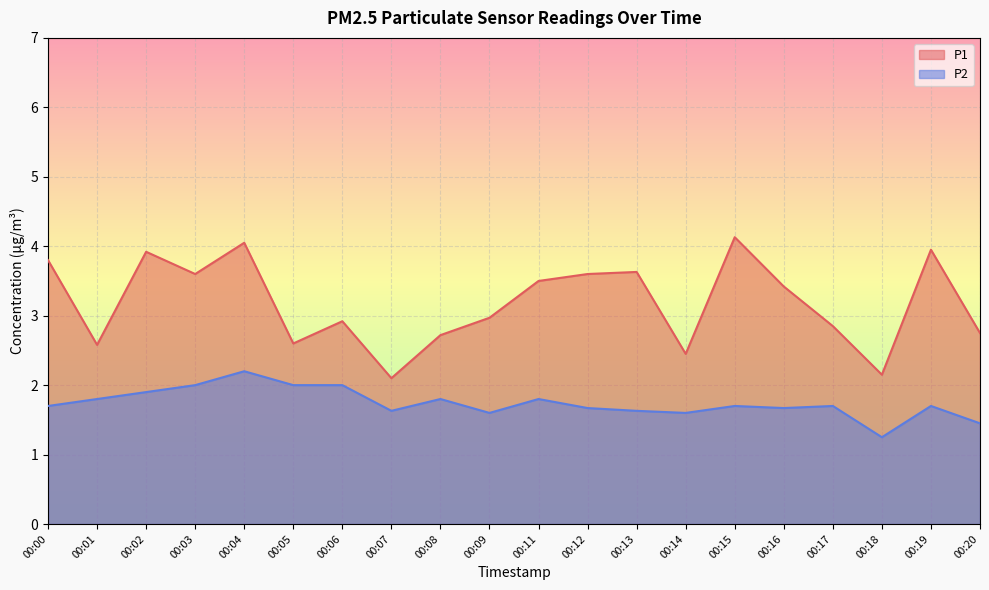

Is the value of P1 at 00:02 greater than the value of P2 at 00:18?

Yes